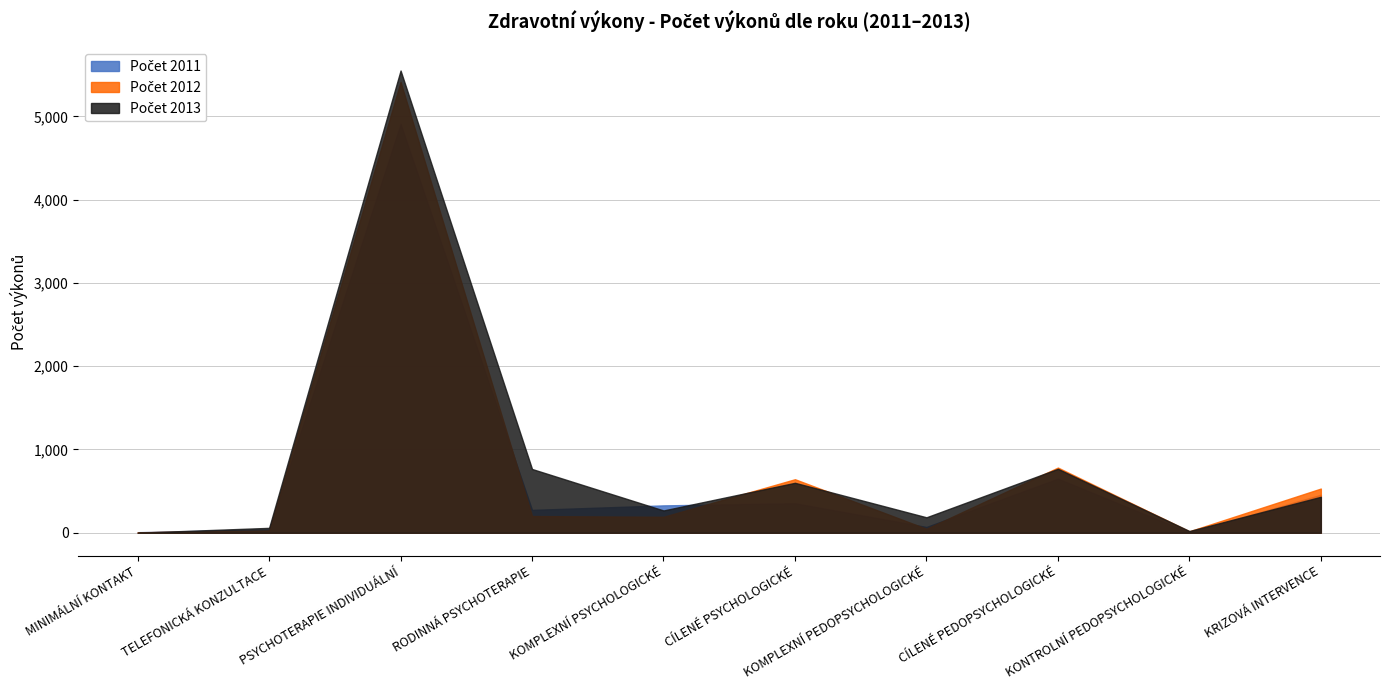

Where do Počet 2012 and Počet 2013 first cross each other?

MINIMÁLNÍ KONTAKT and TELEFONICKÁ KONZULTACE